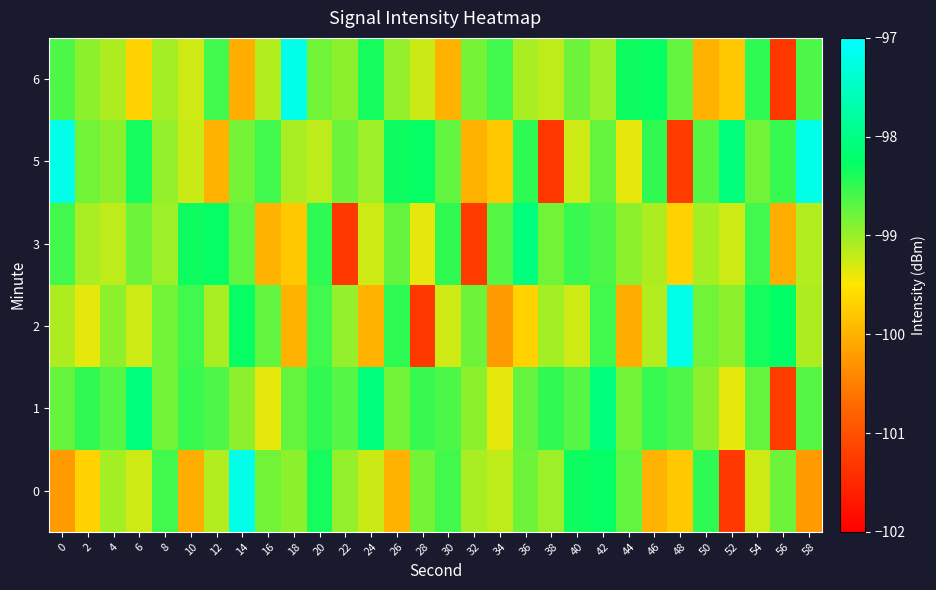

Reading right to left, list all the values displayed in this chart.

0: 58=-100.2	56=-98.8	54=-99.3	52=-101.3	50=-98.5	48=-99.8	46=-100.0	44=-98.7	42=-98.3	40=-98.3	38=-99.0	36=-98.8	34=-99.2	32=-99.1	30=-98.6	28=-98.8	26=-100.0	24=-99.2	22=-99.0	20=-98.4	18=-99.0	16=-98.8	14=-97.2	12=-99.1	10=-100.0	8=-98.6	6=-99.3	4=-99.1	2=-99.7	0=-100.2
1: 58=-98.7	56=-101.3	54=-98.8	52=-99.4	50=-98.9	48=-98.6	46=-98.5	44=-98.8	42=-98.1	40=-98.7	38=-98.5	36=-98.8	34=-99.4	32=-98.9	30=-98.6	28=-98.5	26=-98.8	24=-98.1	22=-98.7	20=-98.5	18=-98.8	16=-99.4	14=-98.9	12=-98.6	10=-98.5	8=-98.8	6=-98.1	4=-98.7	2=-98.5	0=-98.8
2: 58=-99.1	56=-98.2	54=-98.4	52=-99.0	50=-98.8	48=-97.2	46=-99.1	44=-100.0	42=-98.6	40=-99.3	38=-99.1	36=-99.7	34=-100.2	32=-98.8	30=-99.3	28=-101.3	26=-98.5	24=-100.0	22=-99.0	20=-98.6	18=-100.0	16=-98.7	14=-98.3	12=-99.1	10=-98.6	8=-98.8	6=-99.3	4=-98.9	2=-99.4	0=-99.1
3: 58=-99.1	56=-100.0	54=-98.6	52=-99.3	50=-99.1	48=-99.7	46=-99.1	44=-98.9	42=-98.6	40=-98.5	38=-98.8	36=-98.1	34=-98.7	32=-101.3	30=-98.5	28=-99.4	26=-98.8	24=-99.3	22=-101.3	20=-98.5	18=-99.8	16=-100.0	14=-98.7	12=-98.3	10=-98.3	8=-99.0	6=-98.8	4=-99.2	2=-99.1	0=-98.6
5: 58=-97.2	56=-98.5	54=-98.8	52=-98.1	50=-98.7	48=-101.3	46=-98.5	44=-99.4	42=-98.8	40=-99.3	38=-101.3	36=-98.5	34=-99.8	32=-100.0	30=-98.7	28=-98.3	26=-98.3	24=-99.0	22=-98.8	20=-99.2	18=-99.1	16=-98.6	14=-98.8	12=-100.0	10=-99.2	8=-99.0	6=-98.4	4=-99.0	2=-98.8	0=-97.2
6: 58=-98.6	56=-101.3	54=-98.5	52=-99.8	50=-100.0	48=-98.7	46=-98.3	44=-98.3	42=-99.0	40=-98.8	38=-99.2	36=-99.1	34=-98.6	32=-98.8	30=-100.0	28=-99.2	26=-99.0	24=-98.4	22=-99.0	20=-98.8	18=-97.2	16=-99.1	14=-100.0	12=-98.6	10=-99.3	8=-99.1	6=-99.7	4=-99.1	2=-98.9	0=-98.6